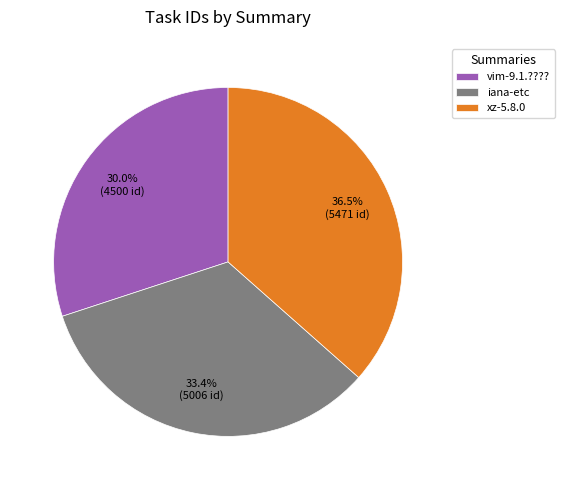

Which has a higher value, vim-9.1.???? or iana-etc?

iana-etc